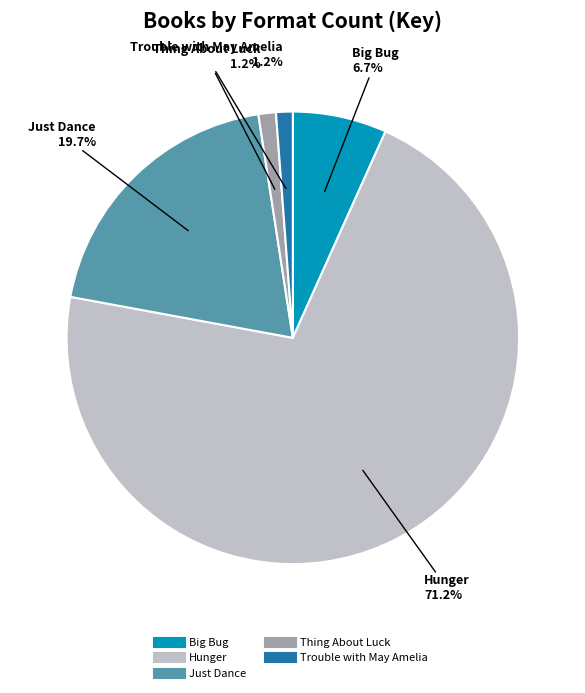

To the nearest percent, what percentage of the pie is Big Bug?

7%